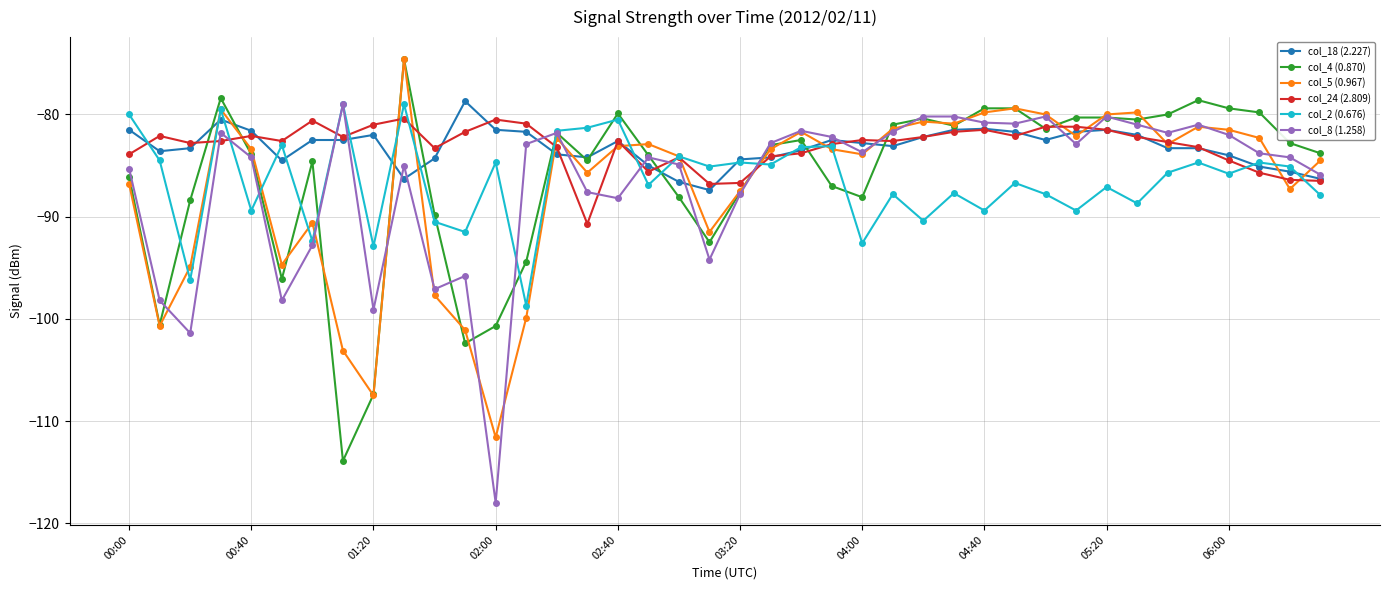

What is the value of the col_2 (0.676) point at the 24th from the left?

-83.1